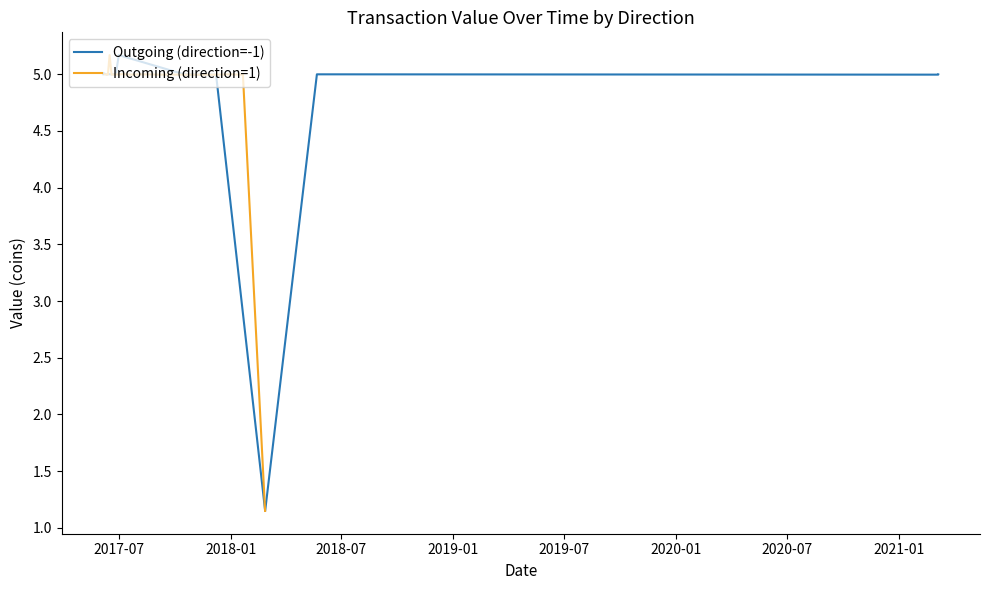

What is the difference between the maximum and minimum values in the Incoming (direction=1) series?

4.0